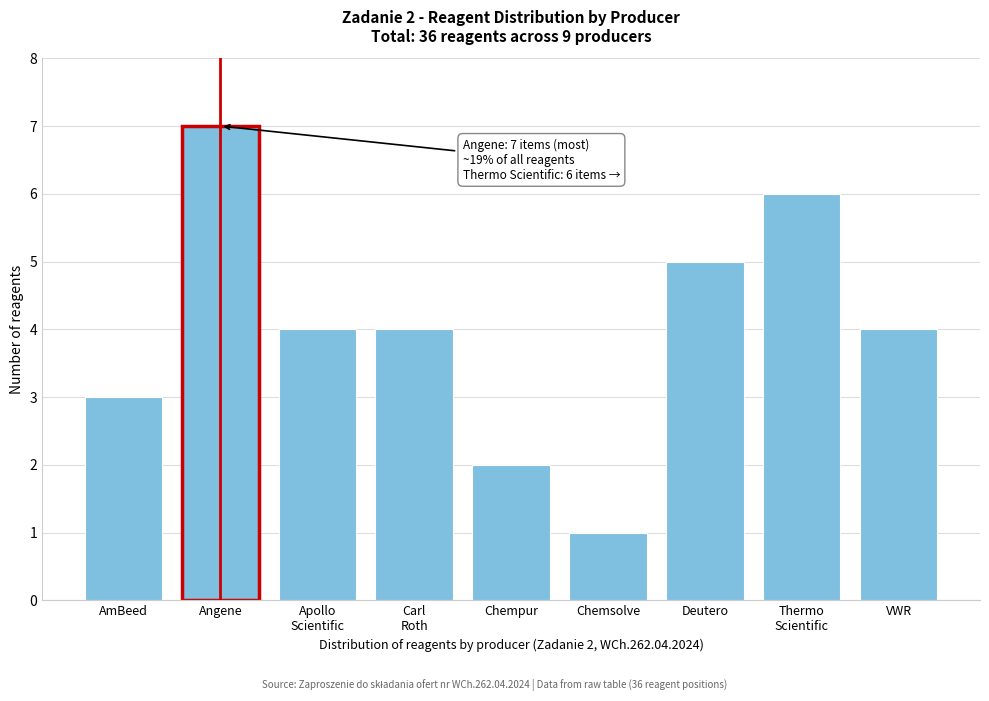

Reading left to right, what are all the values shown in this chart?

3	7	4	4	2	1	5	6	4